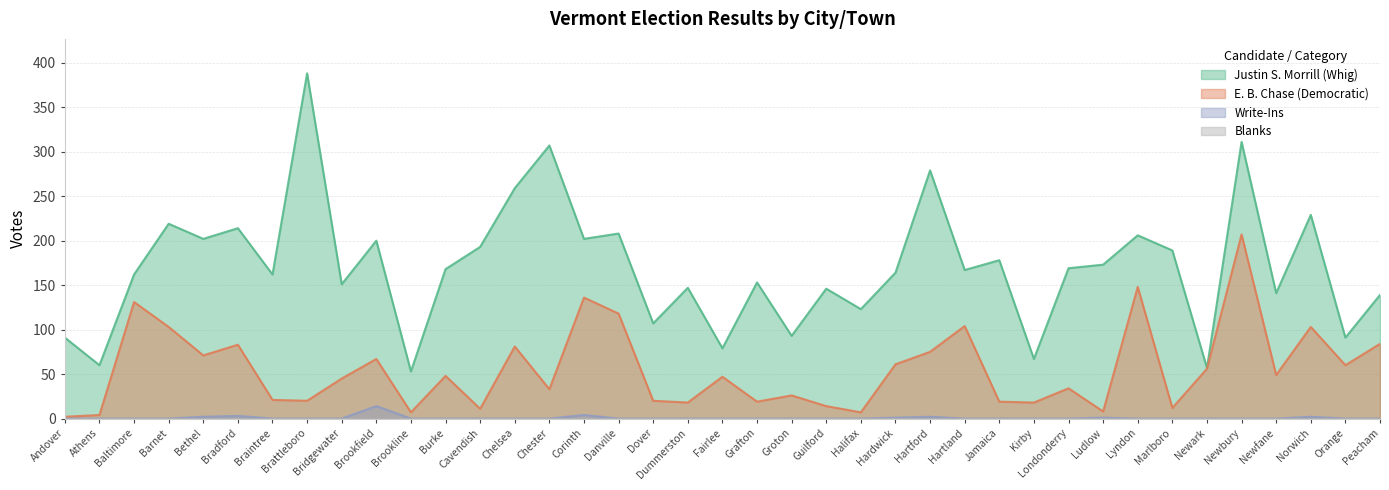

The value of Justin S. Morrill (Whig) at Hartford is 397. True or false?

False